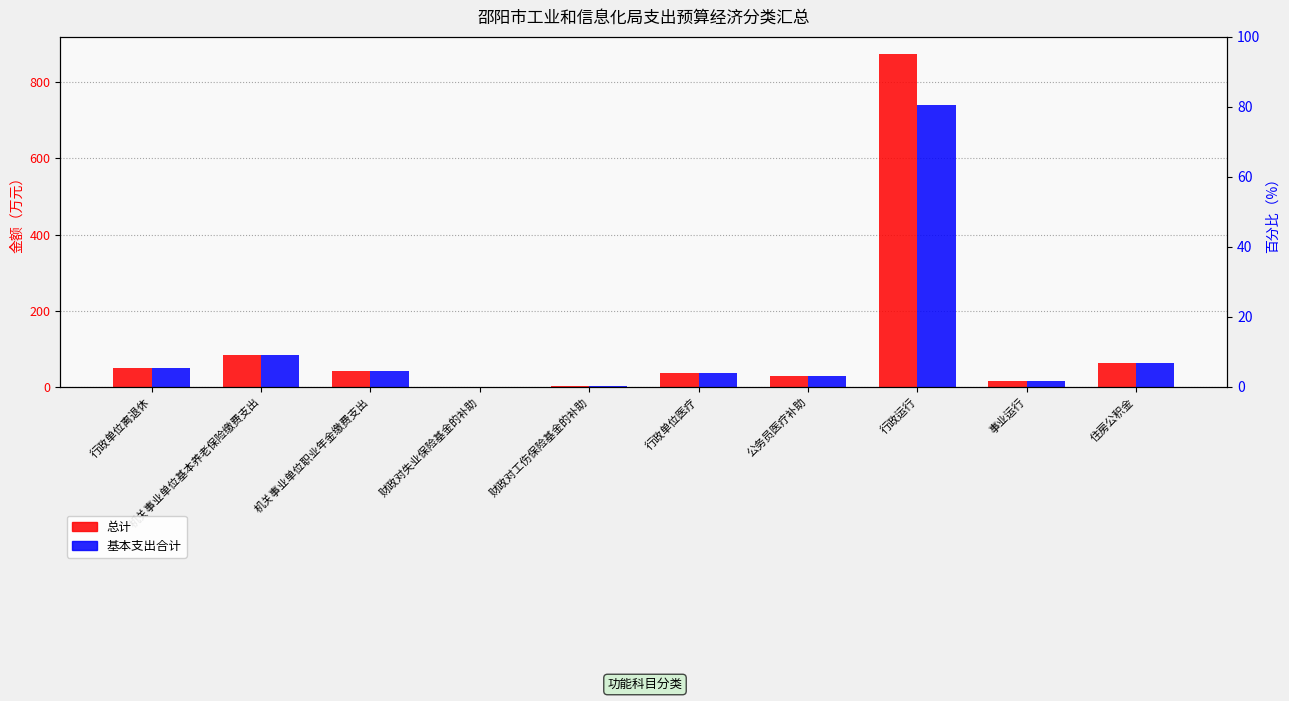

What is the label of the 7th bar from the right?

财政对失业保险基金的补助